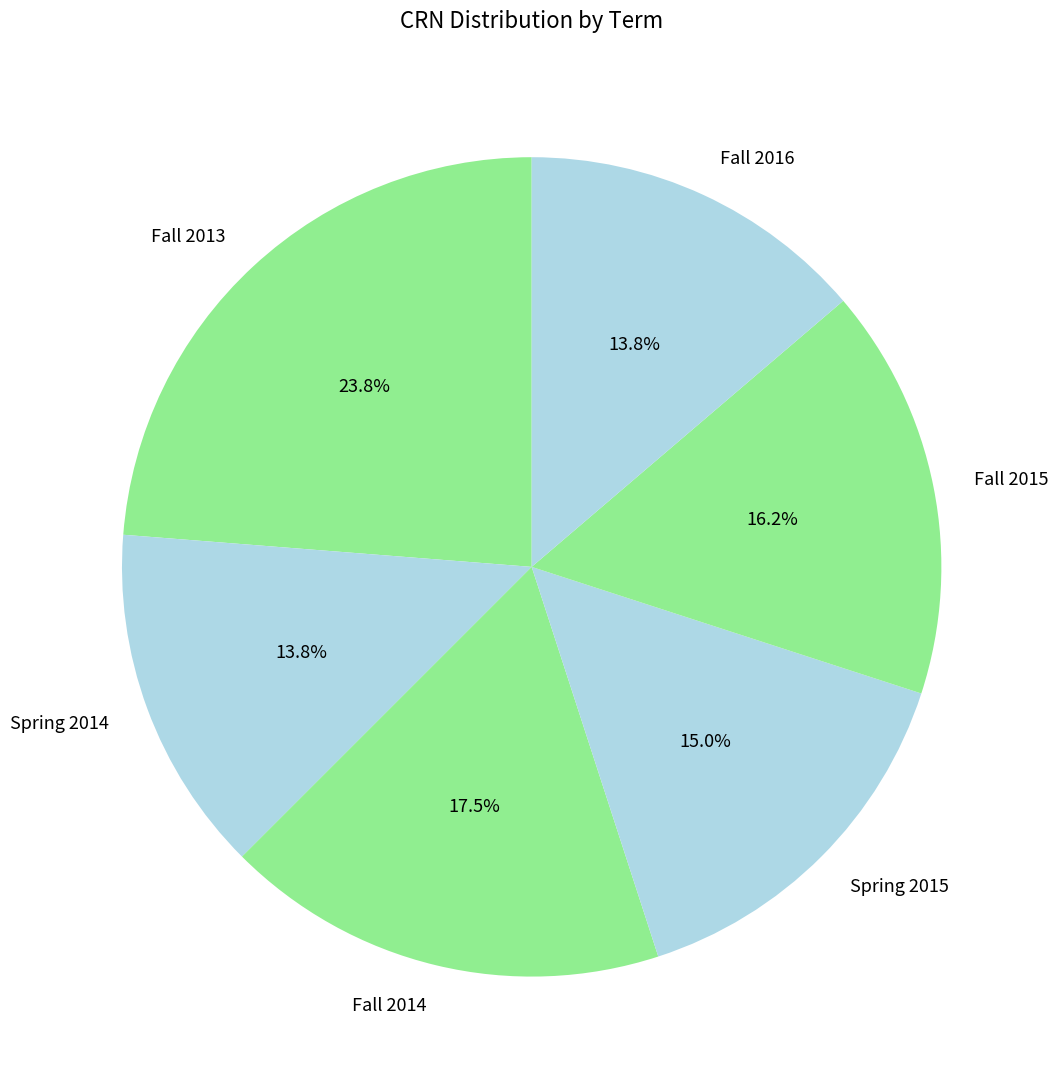

Between Fall 2014 and Fall 2015, which is larger?

Fall 2014